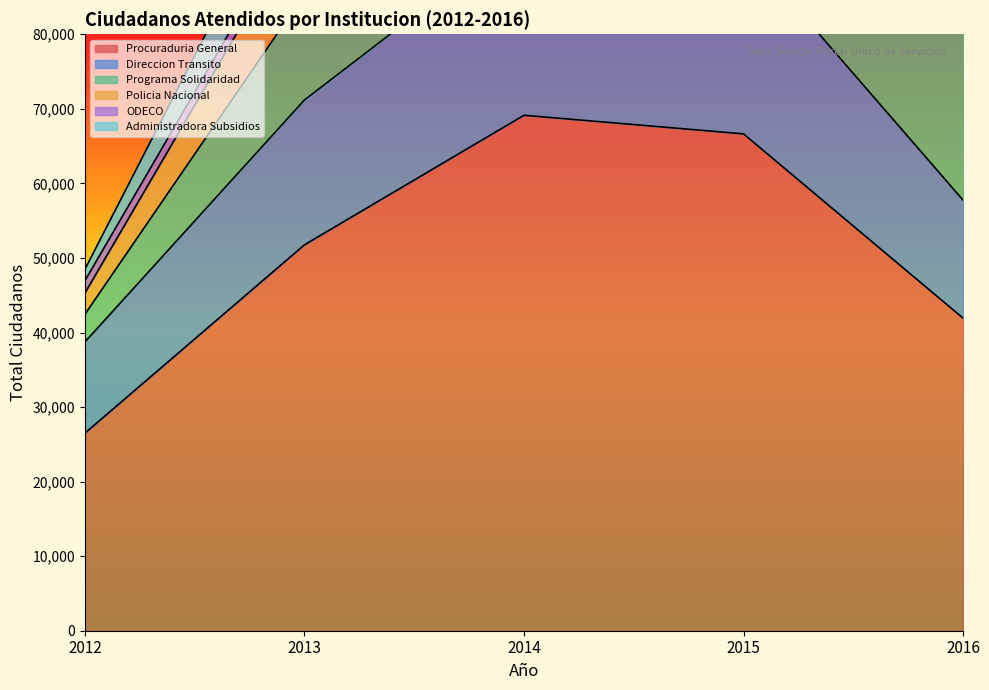

The Procuraduria General series shows 60433 at 2016. True or false?

False